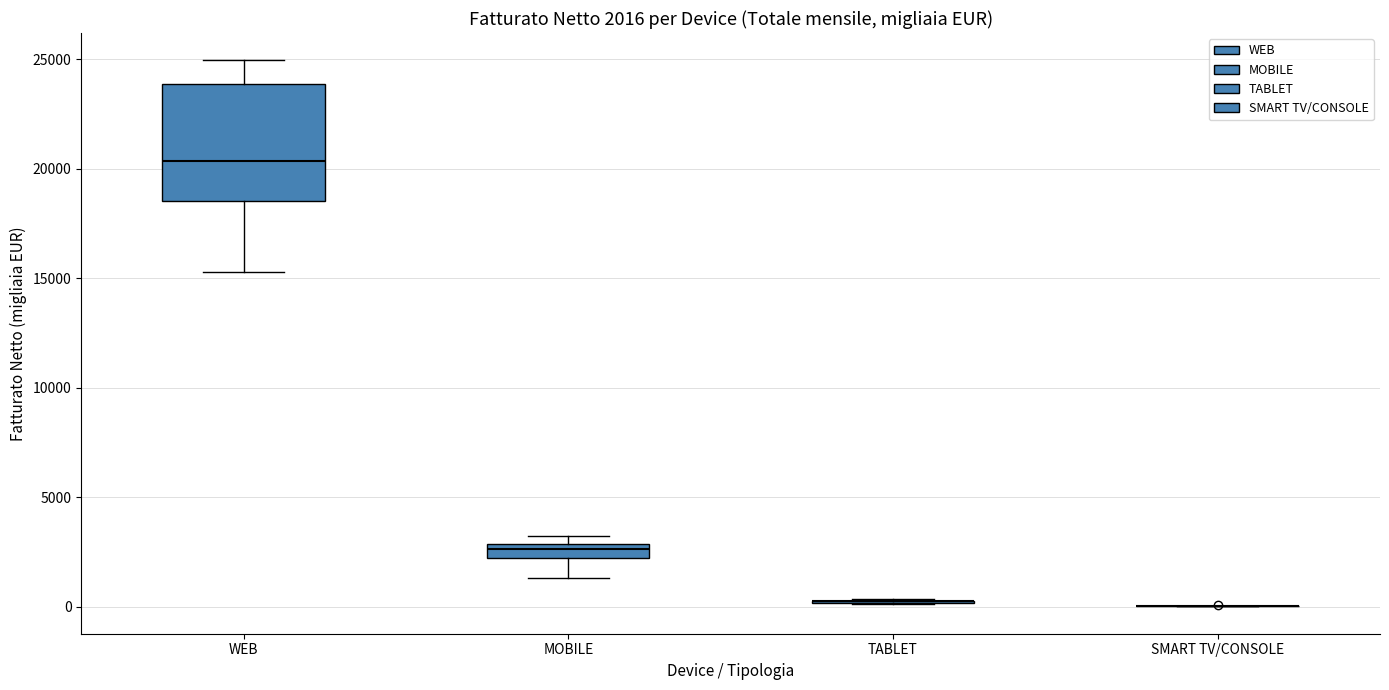

Comparing the boxes themselves (not the whiskers), which one is the tallest?

WEB